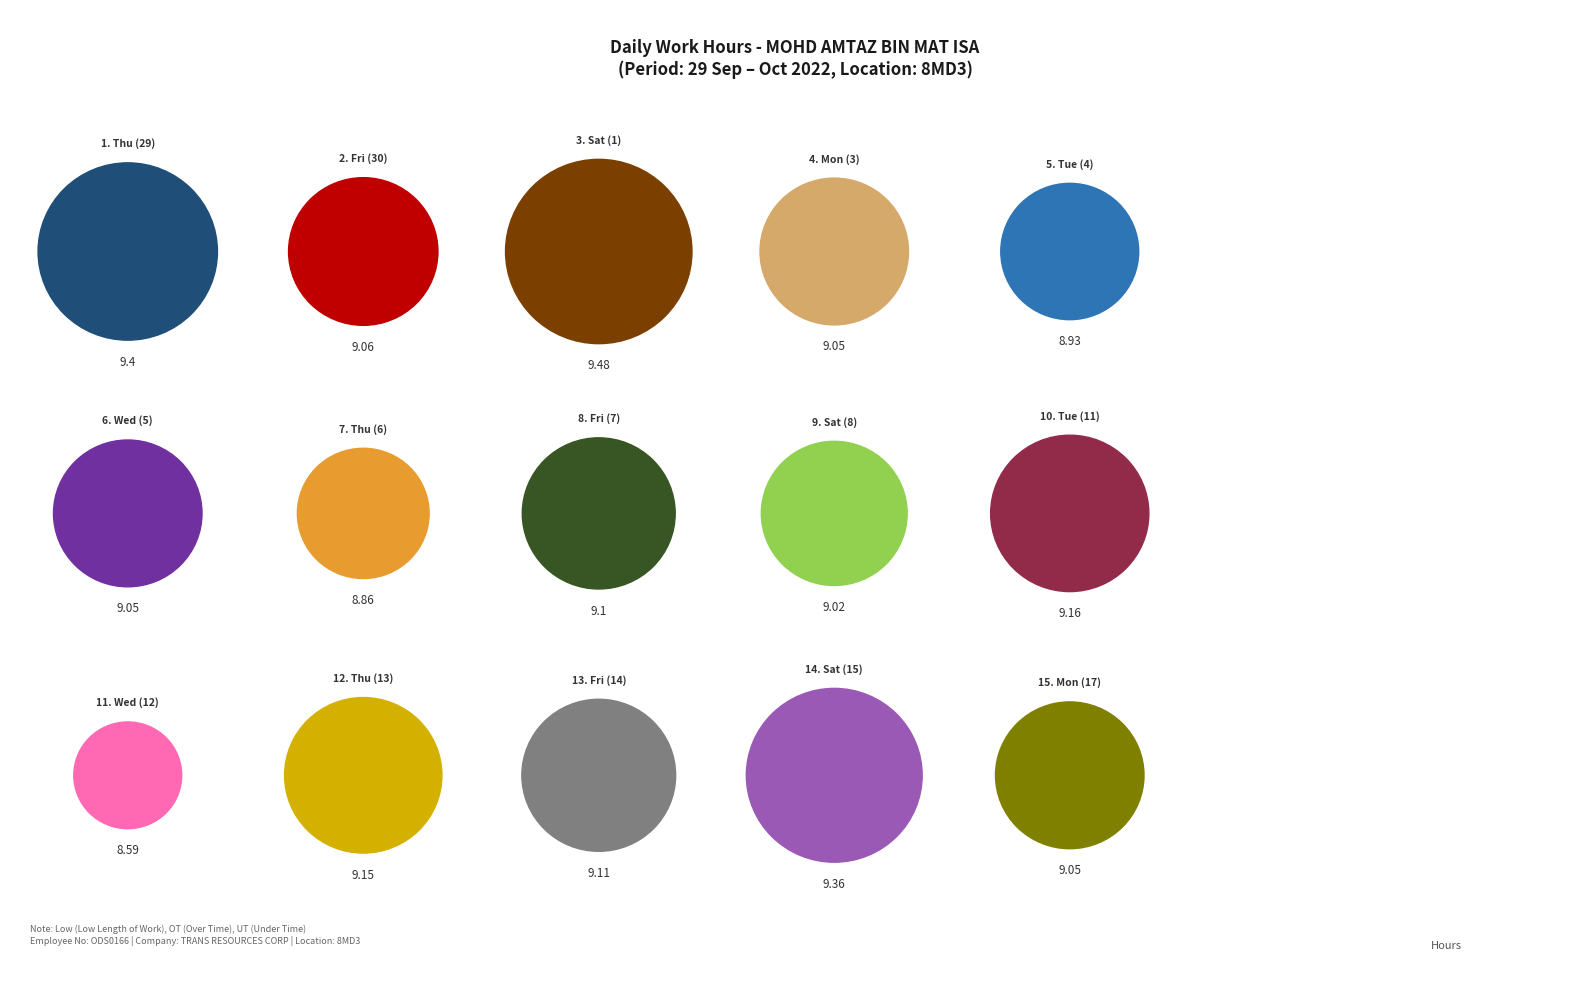

What is the smallest slice in the pie chart?

Wed (12)